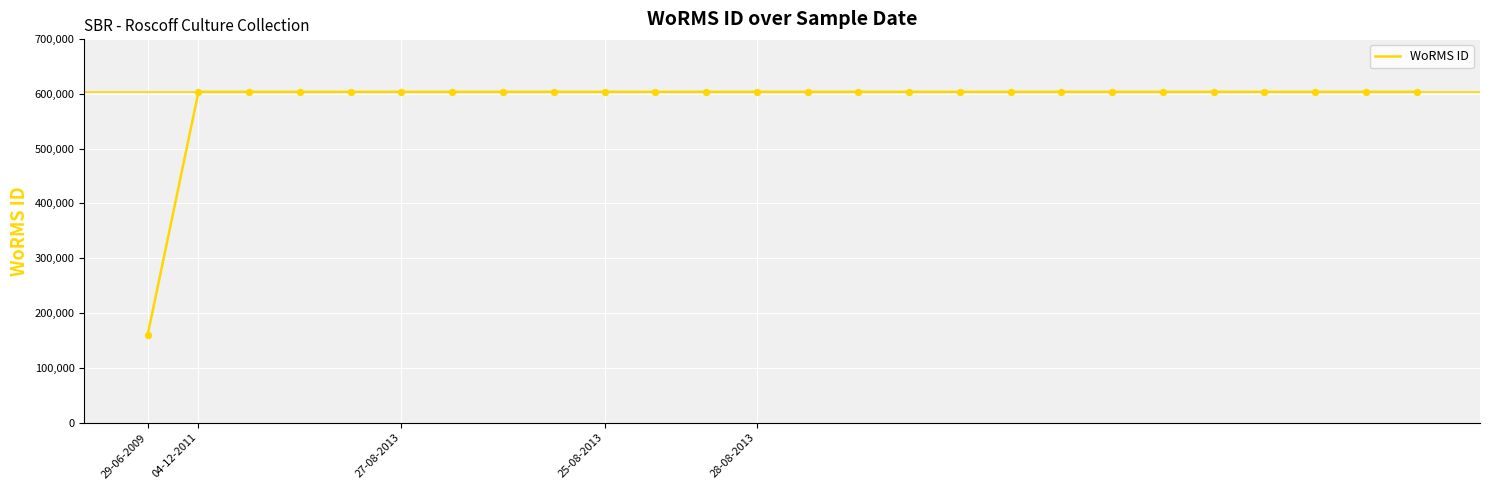

What is the maximum value shown in the chart?

603429